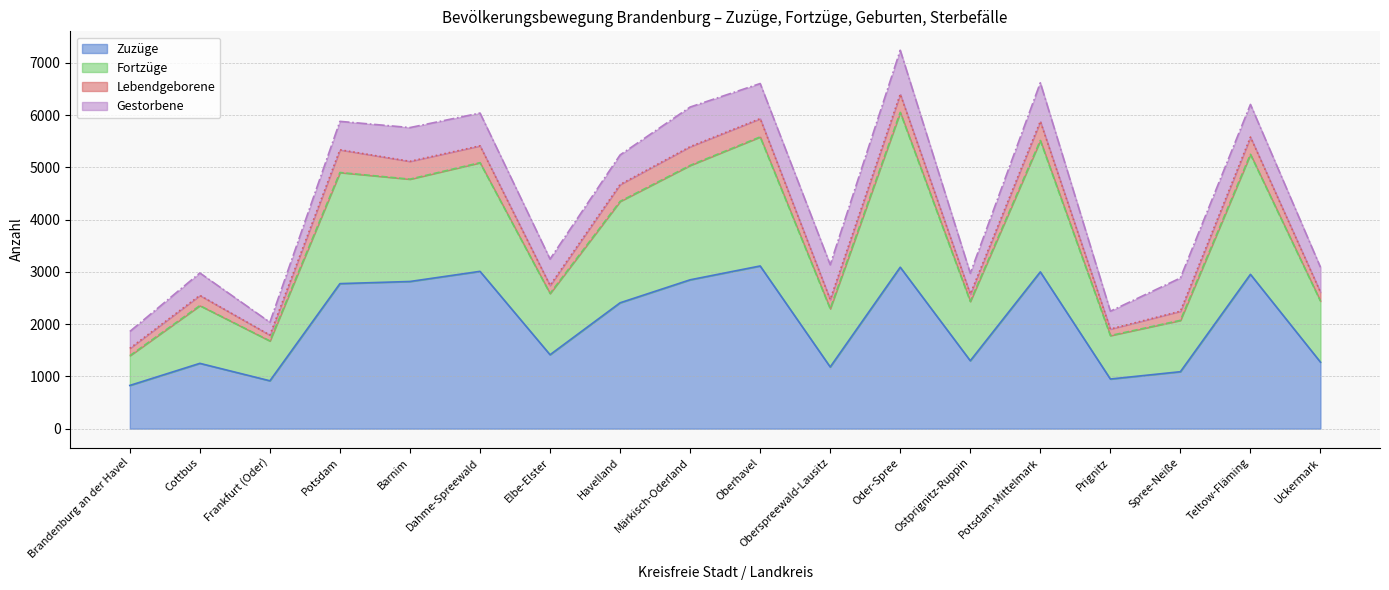

True or false: Zuzüge has a value of 1090 at Spree-Neiße.

True